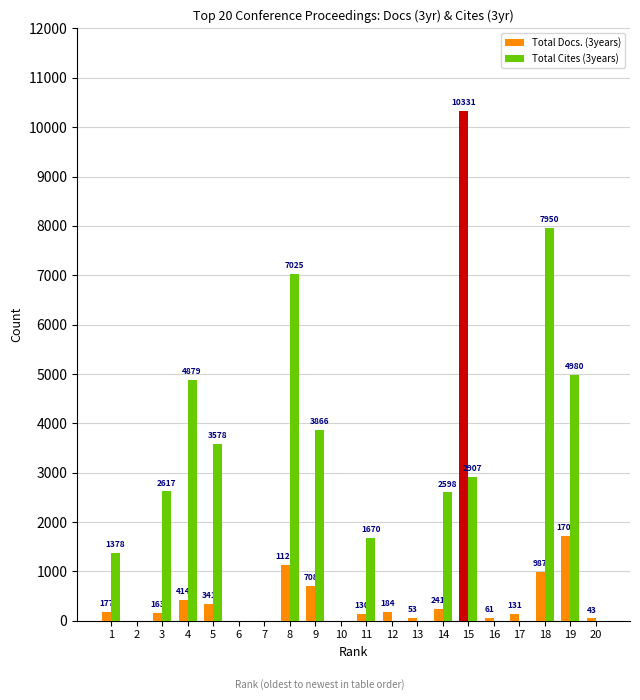

What is the sum of the Total Docs. (3years) values at 14 and 6?

241